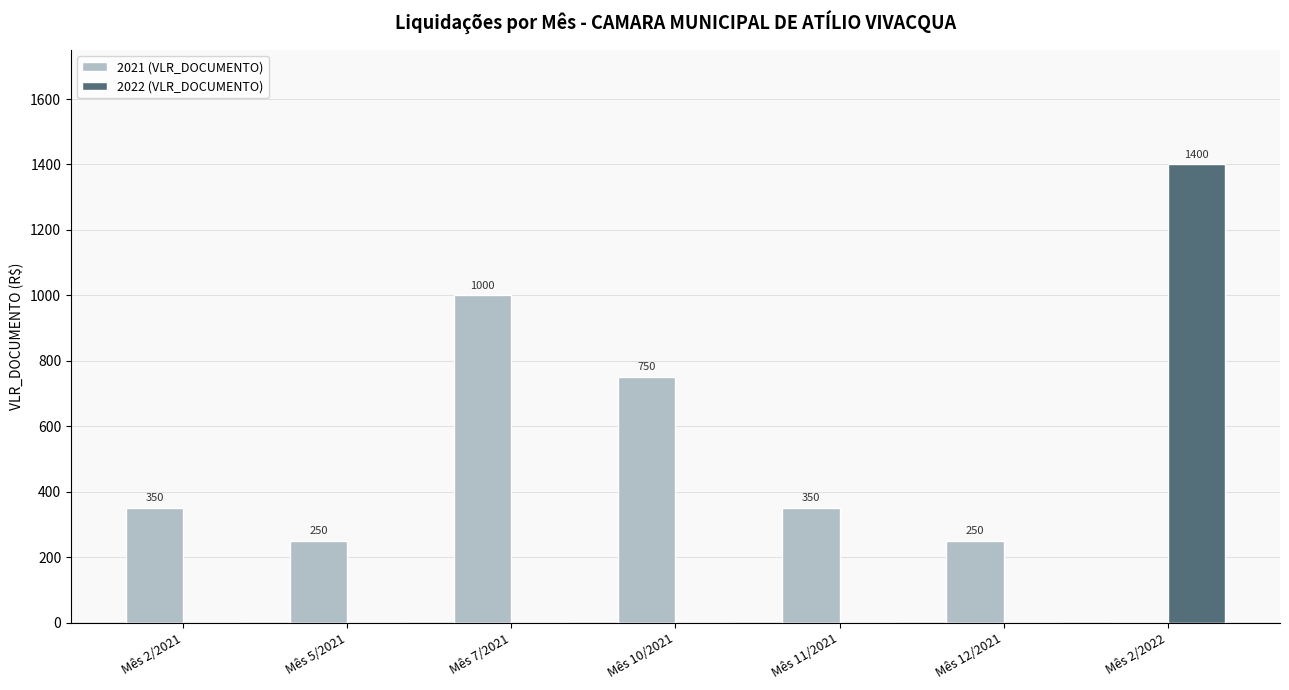

How many values in 2022 (VLR_DOCUMENTO) are above zero?

1